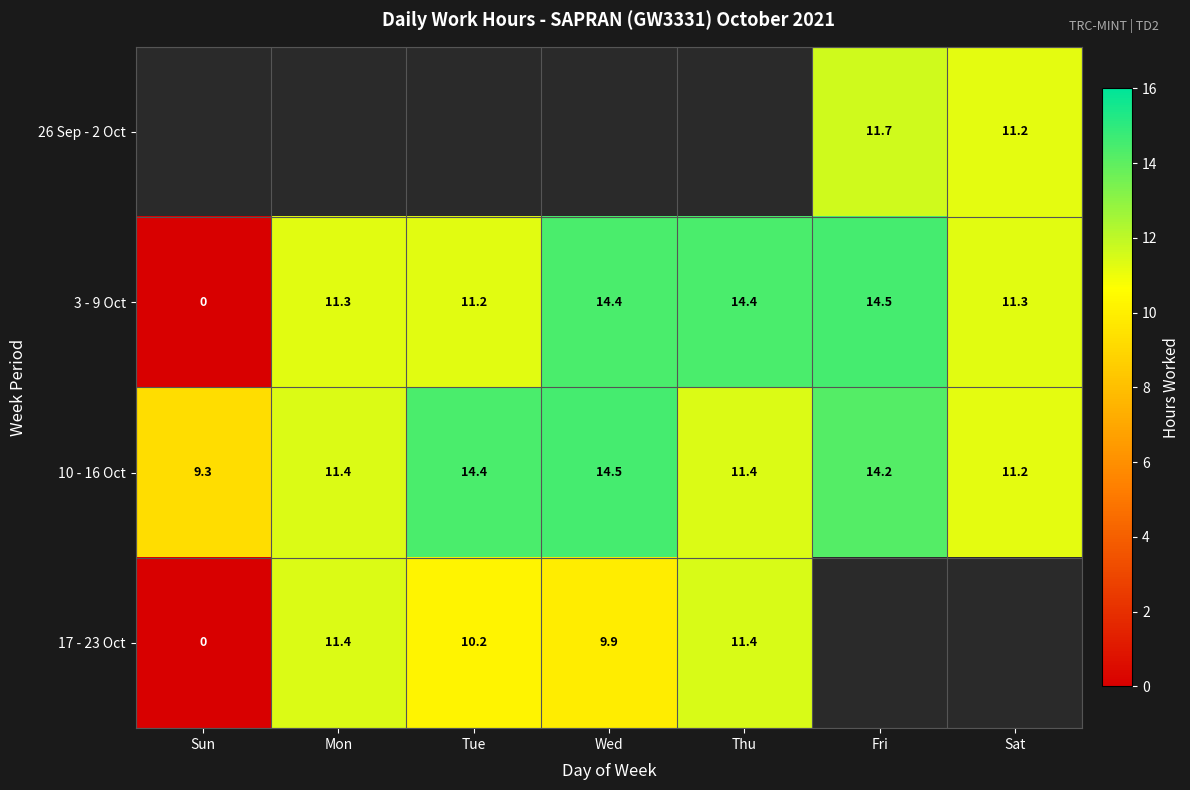

At which label does 3 - 9 Oct first exceed 11?

Mon